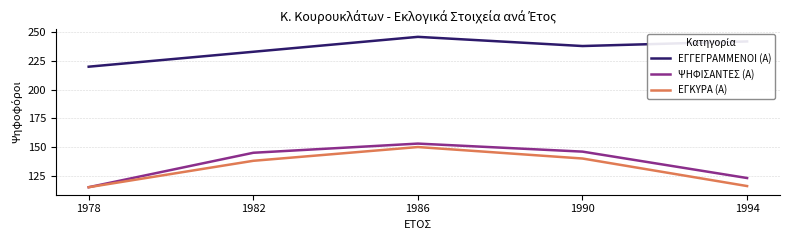

In ΕΓΓΕΓΡΑΜΜΕΝΟΙ (Α), how many points are higher than both neighbors (excluding endpoints)?

1